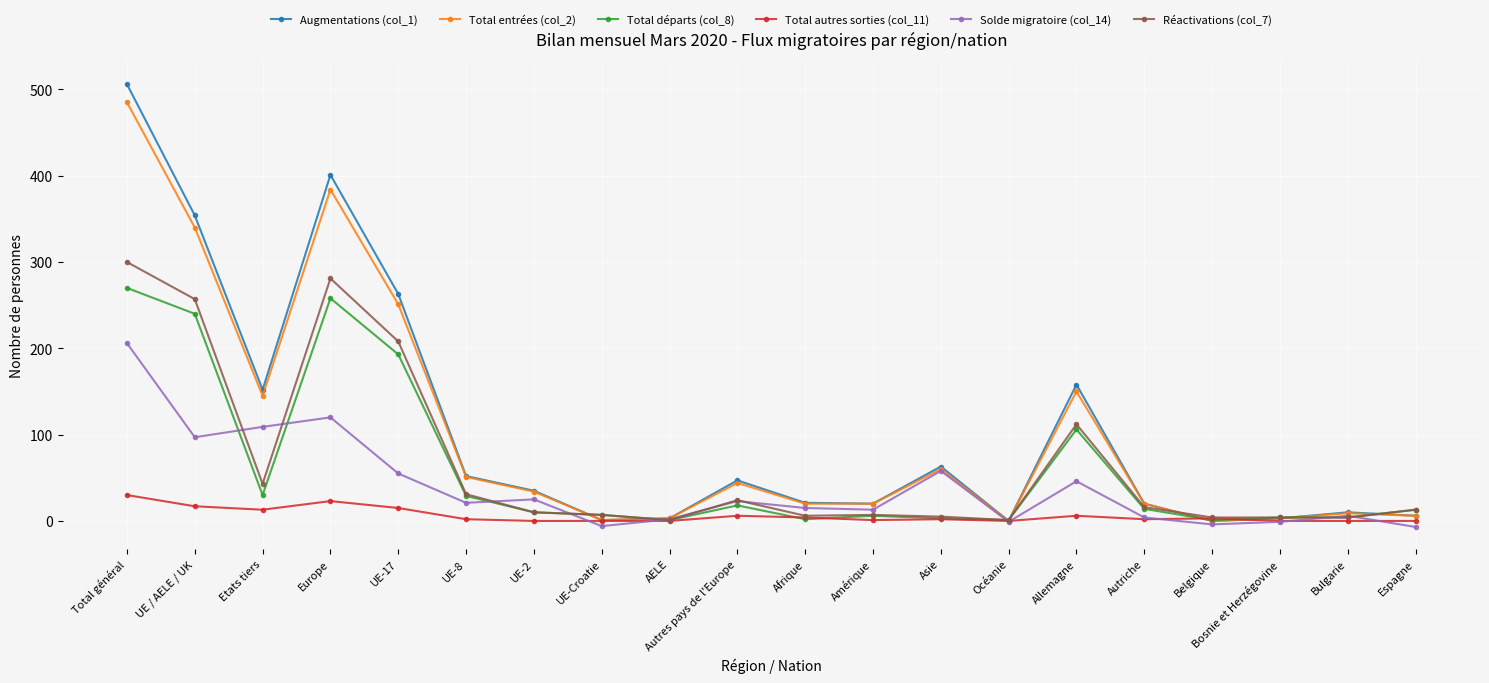

How many distinct data groups are displayed?

6